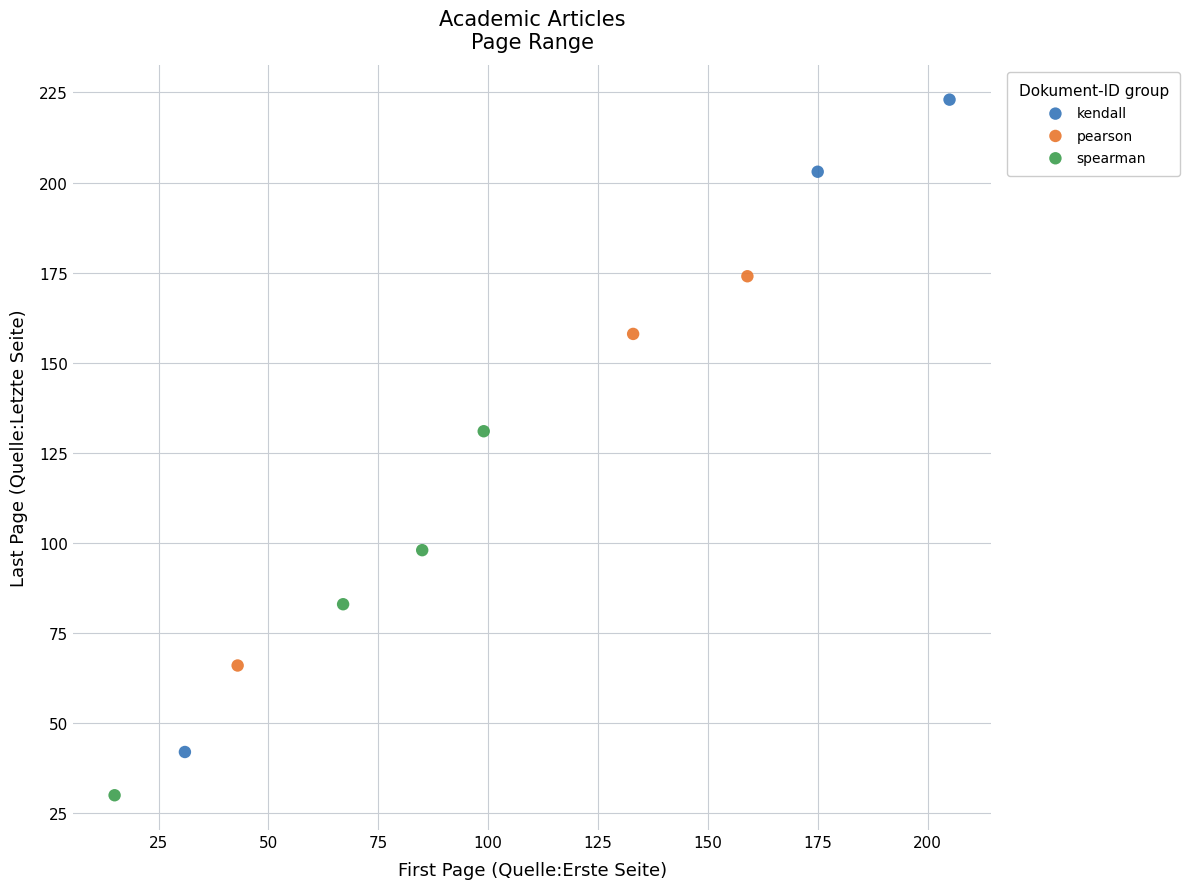

Which series contains the lowest Y value?

spearman